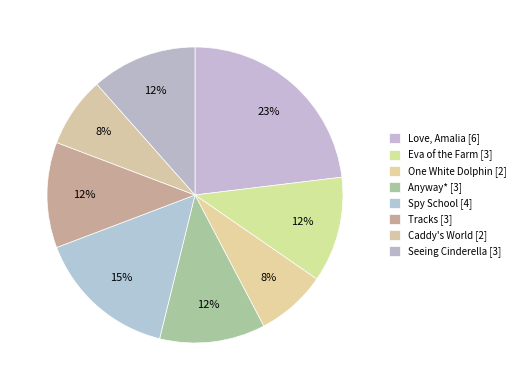

True or false: Tracks accounts for 12% of the total.

True